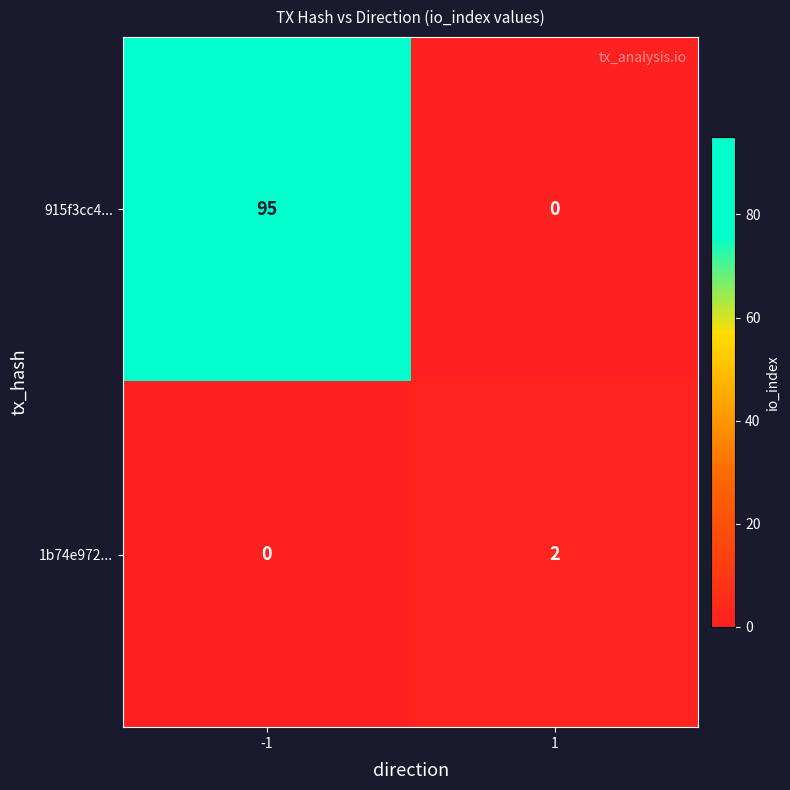

Reading left to right, list all the values displayed in this chart.

915f3cc4...: -1=95	1=0
1b74e972...: -1=0	1=2